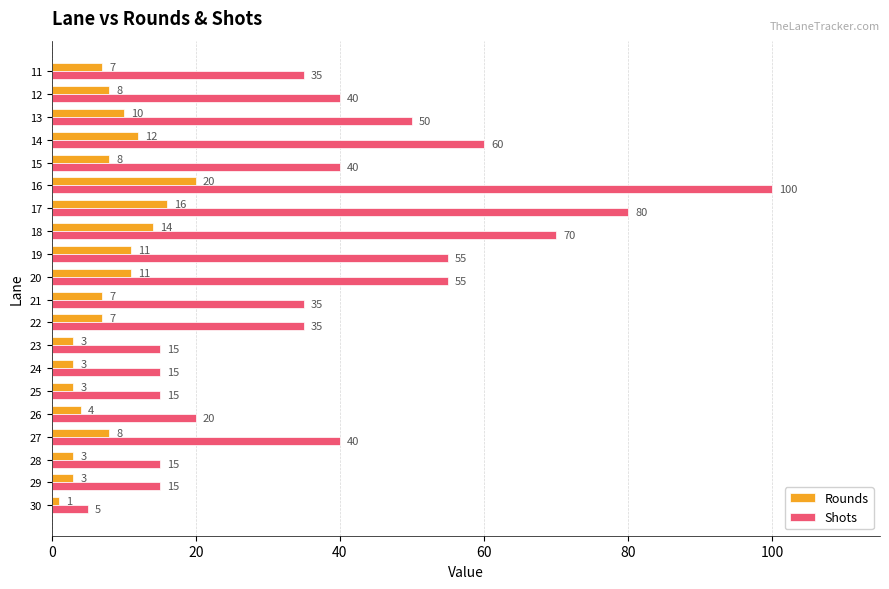

At how many categories does at least one series exceed 78?

2